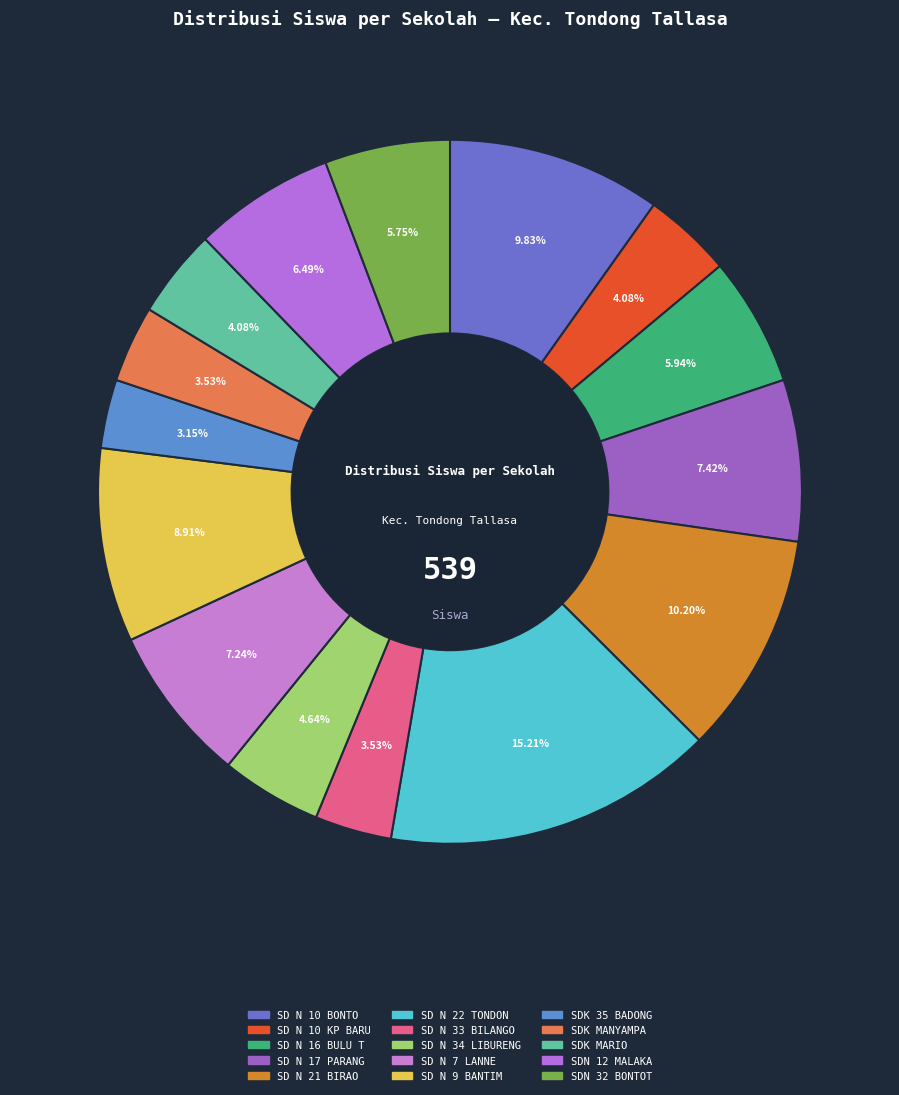

Rank the categories by value from lowest to highest.

SD NEGERI KECIL 35 BADONG, SD NEGERI 33 BILANGO, SD NEGERI KECIL MANYAMPA, SD NEGERI 10 KAMPUNG BARU, SD NEGERI KECIL MARIO, SD NEGERI 34 LIBURENG, SDN 32 BONTOTINGGI, SD NEGERI 16 BULU TELLUE, SDN 12 MALAKA, SD NEGERI 7 LANNE, SD NEGERI 17 PARANGLUARA, SD NEGERI 9 BANTIMURUNG, SD NEGERI 10 BONTO, SD NEGERI 21 BIRAO, SD NEGERI 22 TONDONGKURA